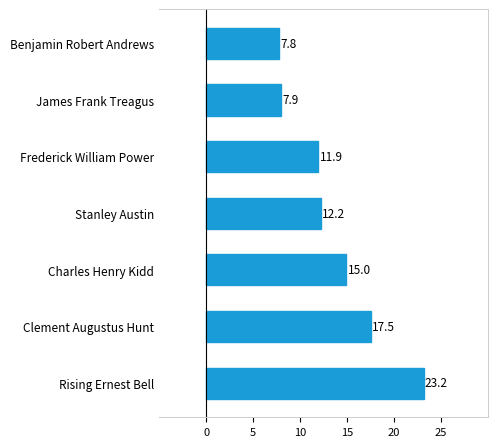

Reading bottom to top, transcribe all the data shown in this chart.

23.2	17.5	15.0	12.2	11.9	7.9	7.8